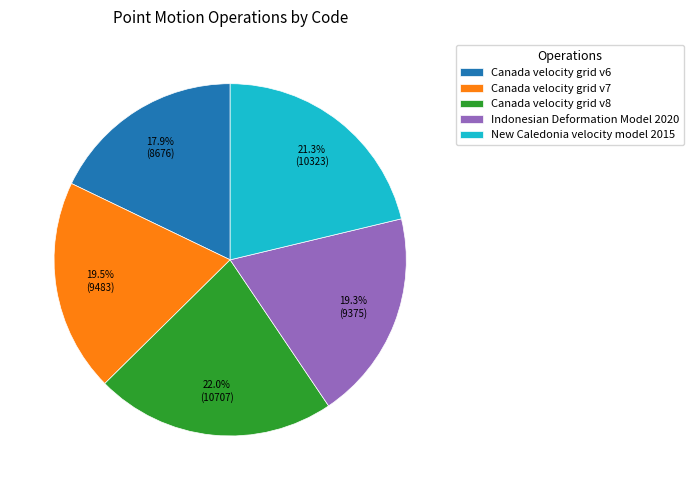

Which category has the smallest portion of the pie?

Canada velocity grid v6